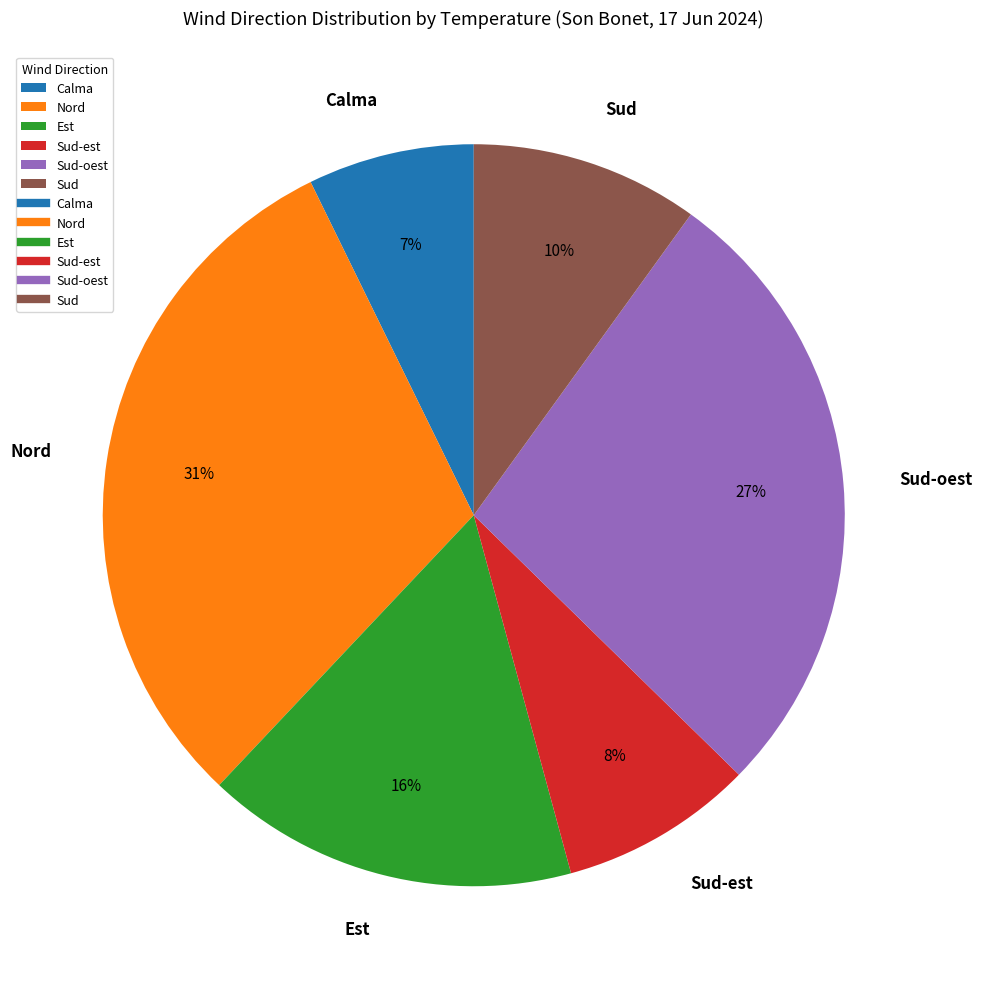

Is the sum of Nord and Est greater than half?

No